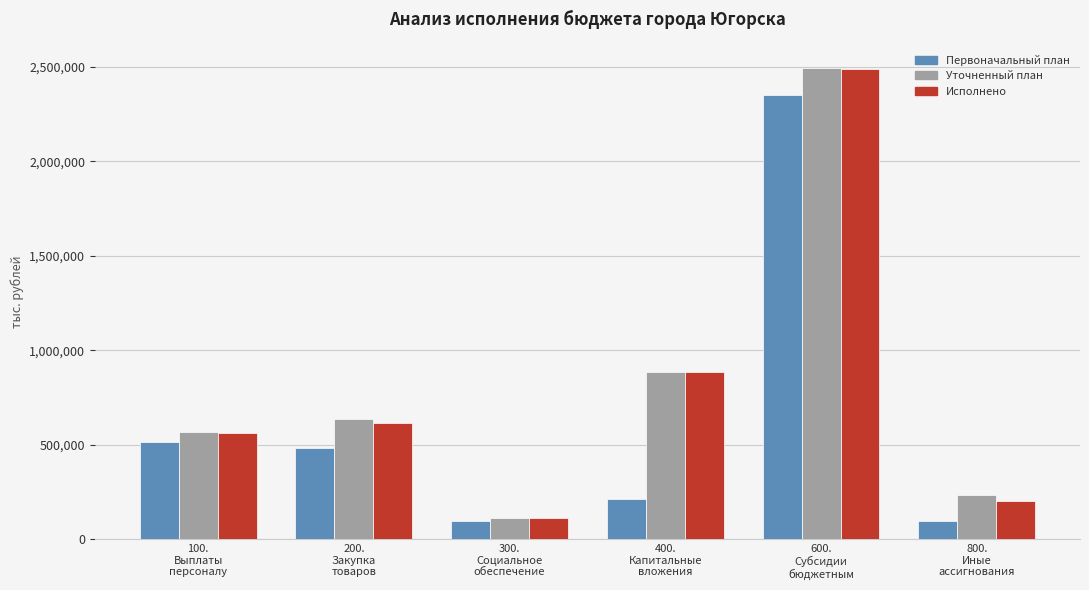

Rank the categories by Уточненный план value from lowest to highest.

300.
Социальное
обеспечение, 800.
Иные
ассигнования, 100.
Выплаты
персоналу, 200.
Закупка
товаров, 400.
Капитальные
вложения, 600.
Субсидии
бюджетным